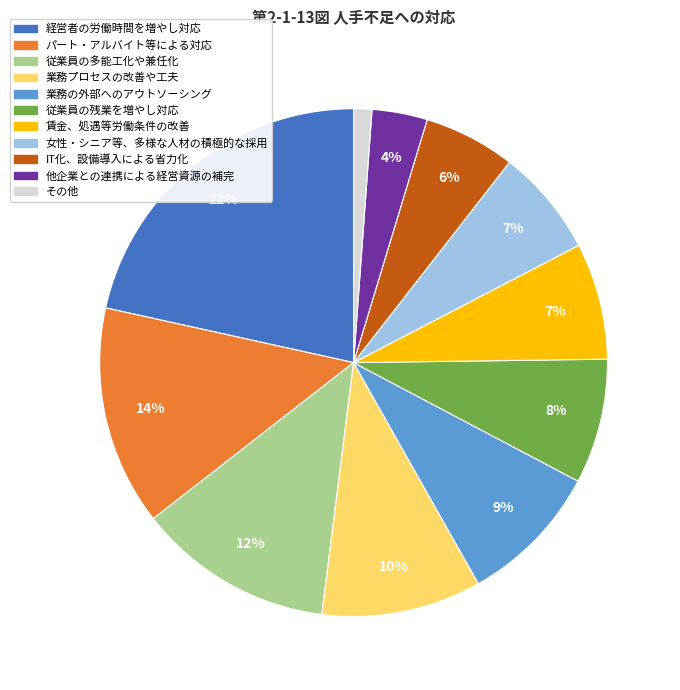

Is there a majority slice in this chart?

No